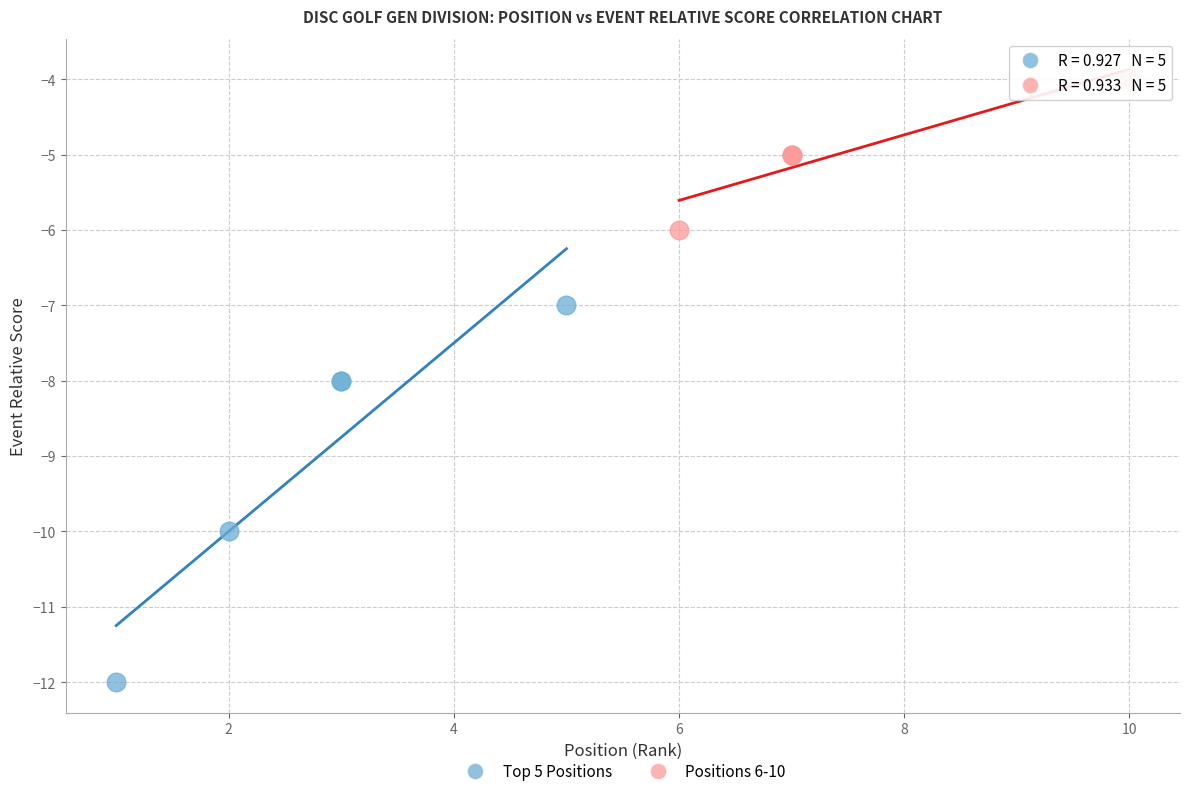

Which series has the widest spread of Y values?

Top 5 Positions